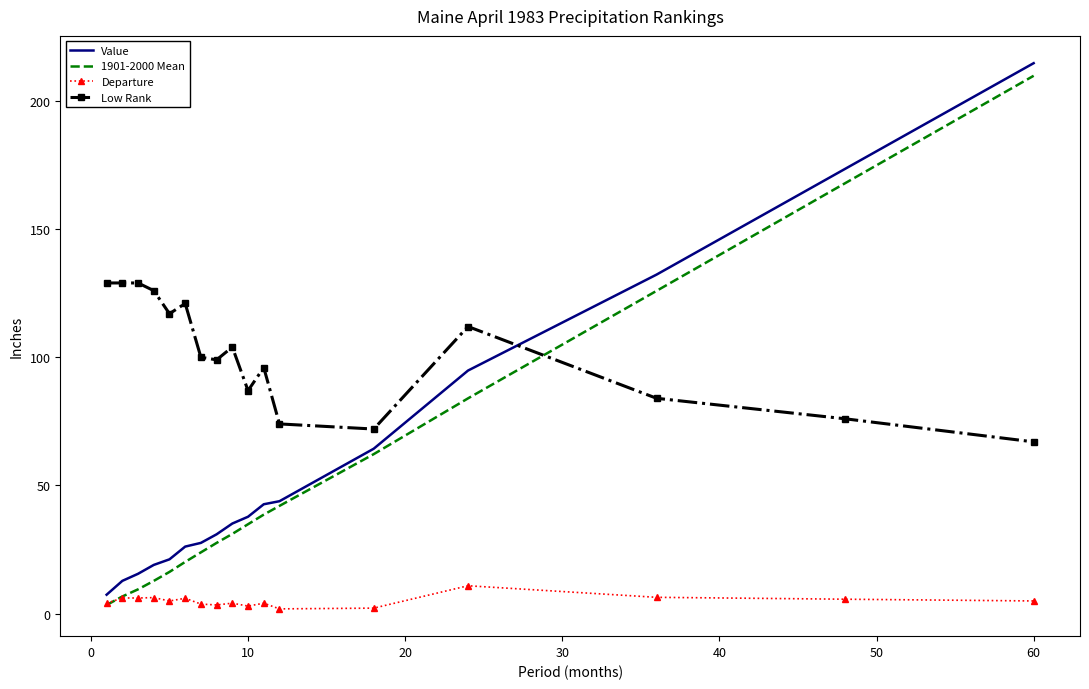

True or false: Low Rank and Departure cross at least once.

False